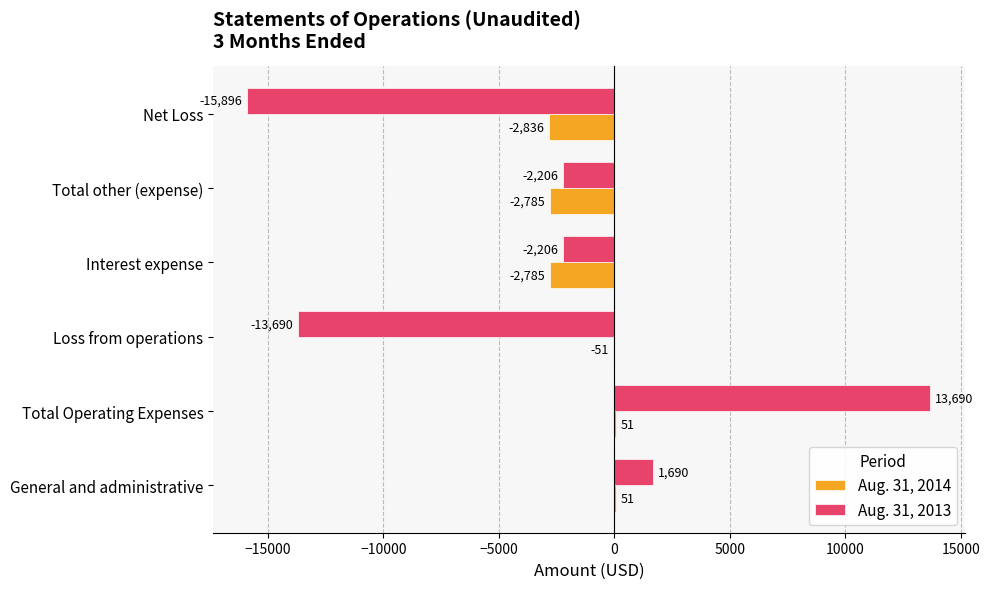

At which category does the chart reach its peak across all series?

Total Operating Expenses